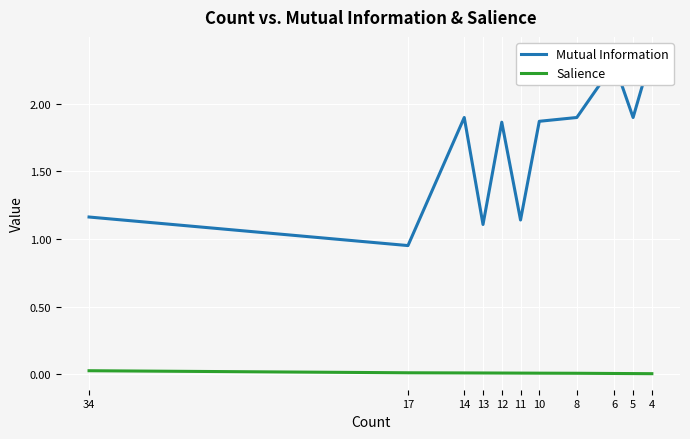

At which label does Salience reach its minimum?

4